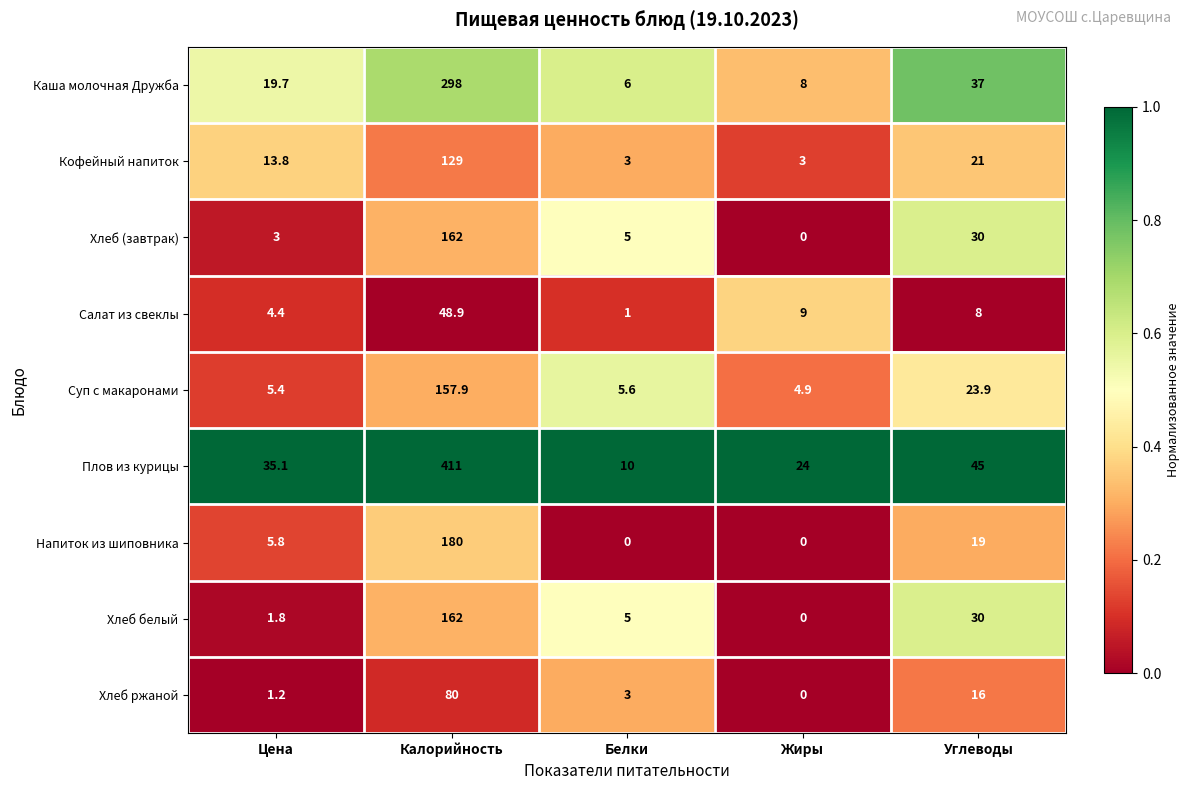

What is the difference between the second highest and second lowest values in the Каша молочная Дружба series?

29.0